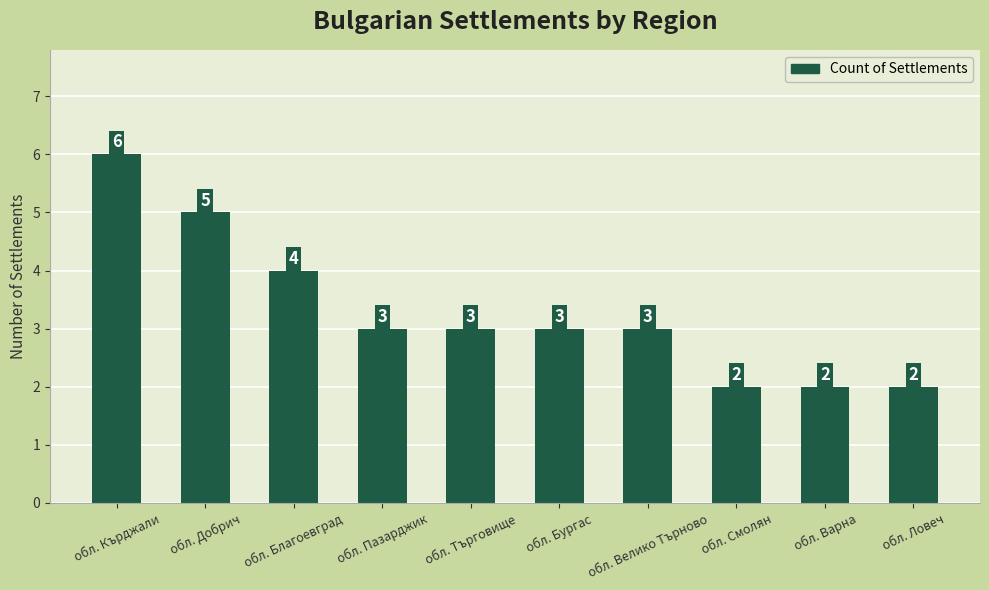

Which has a higher value, обл. Добрич or обл. Търговище?

обл. Добрич